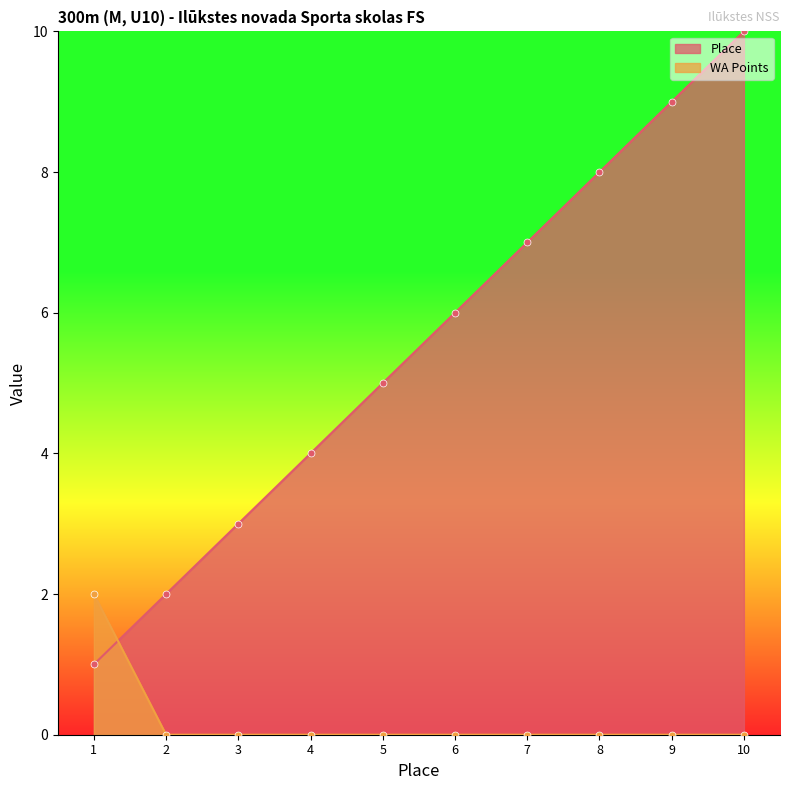

Reading right to left, transcribe all the data shown in this chart.

Place: 10	9	8	7	6	5	4	3	2	1
WA Points: 0	0	0	0	0	0	0	0	0	2